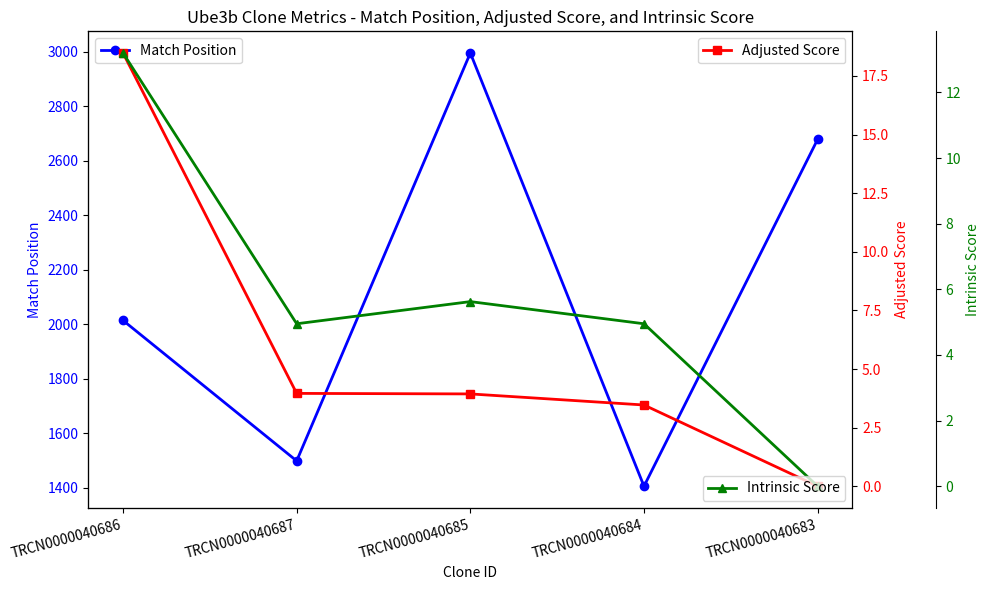

What is the difference between the Match Position values at TRCN0000040684 and TRCN0000040687?

93